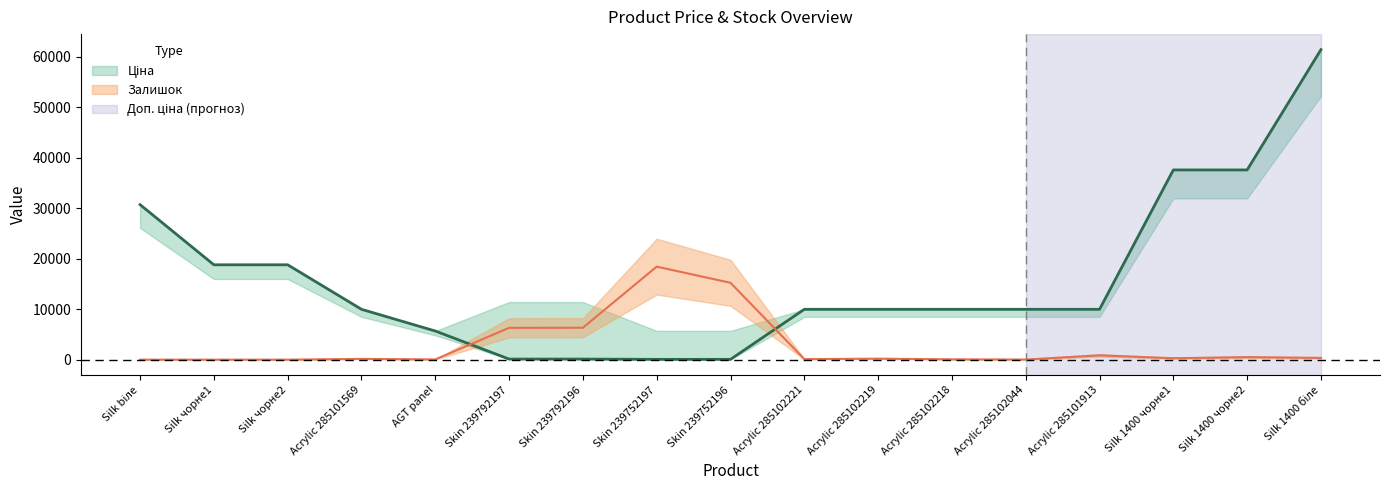

The Ціна series shows 5694.2 at Silk чорне2. True or false?

False